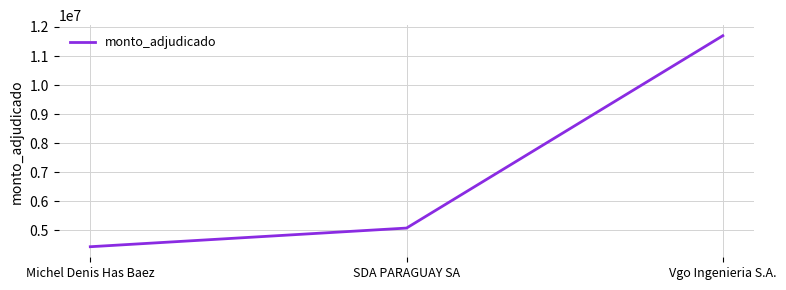

How many distinct data groups are displayed?

1